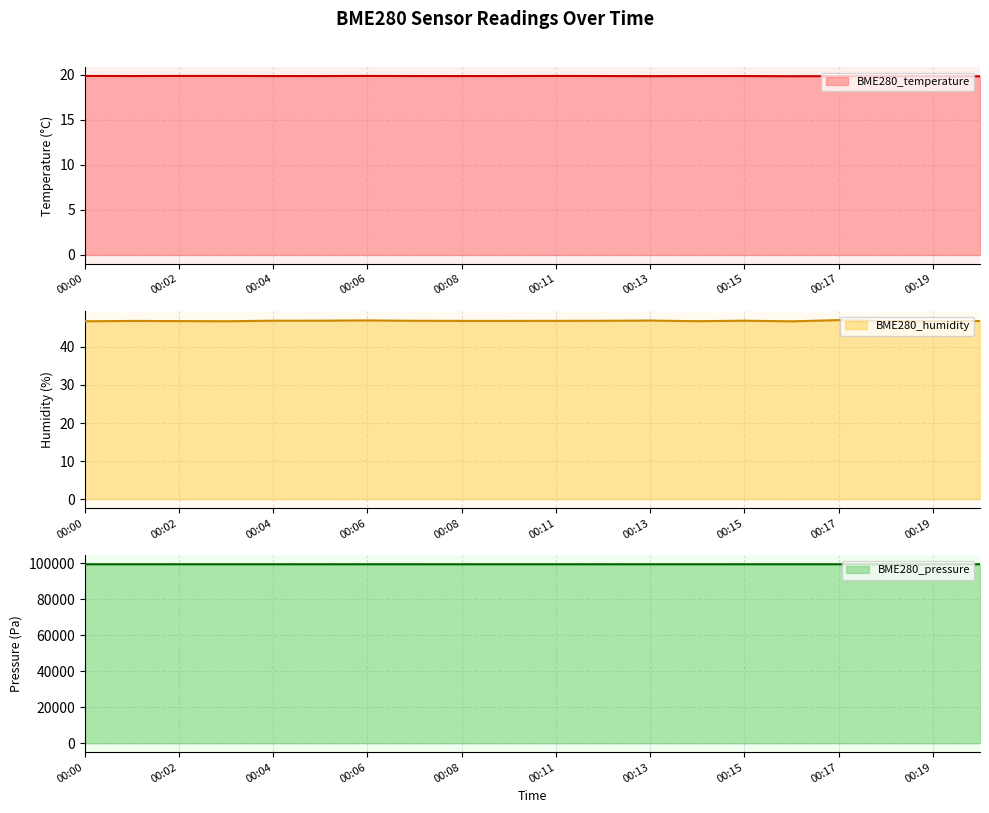

Which has a higher value, 00:08 or 00:13?

00:08